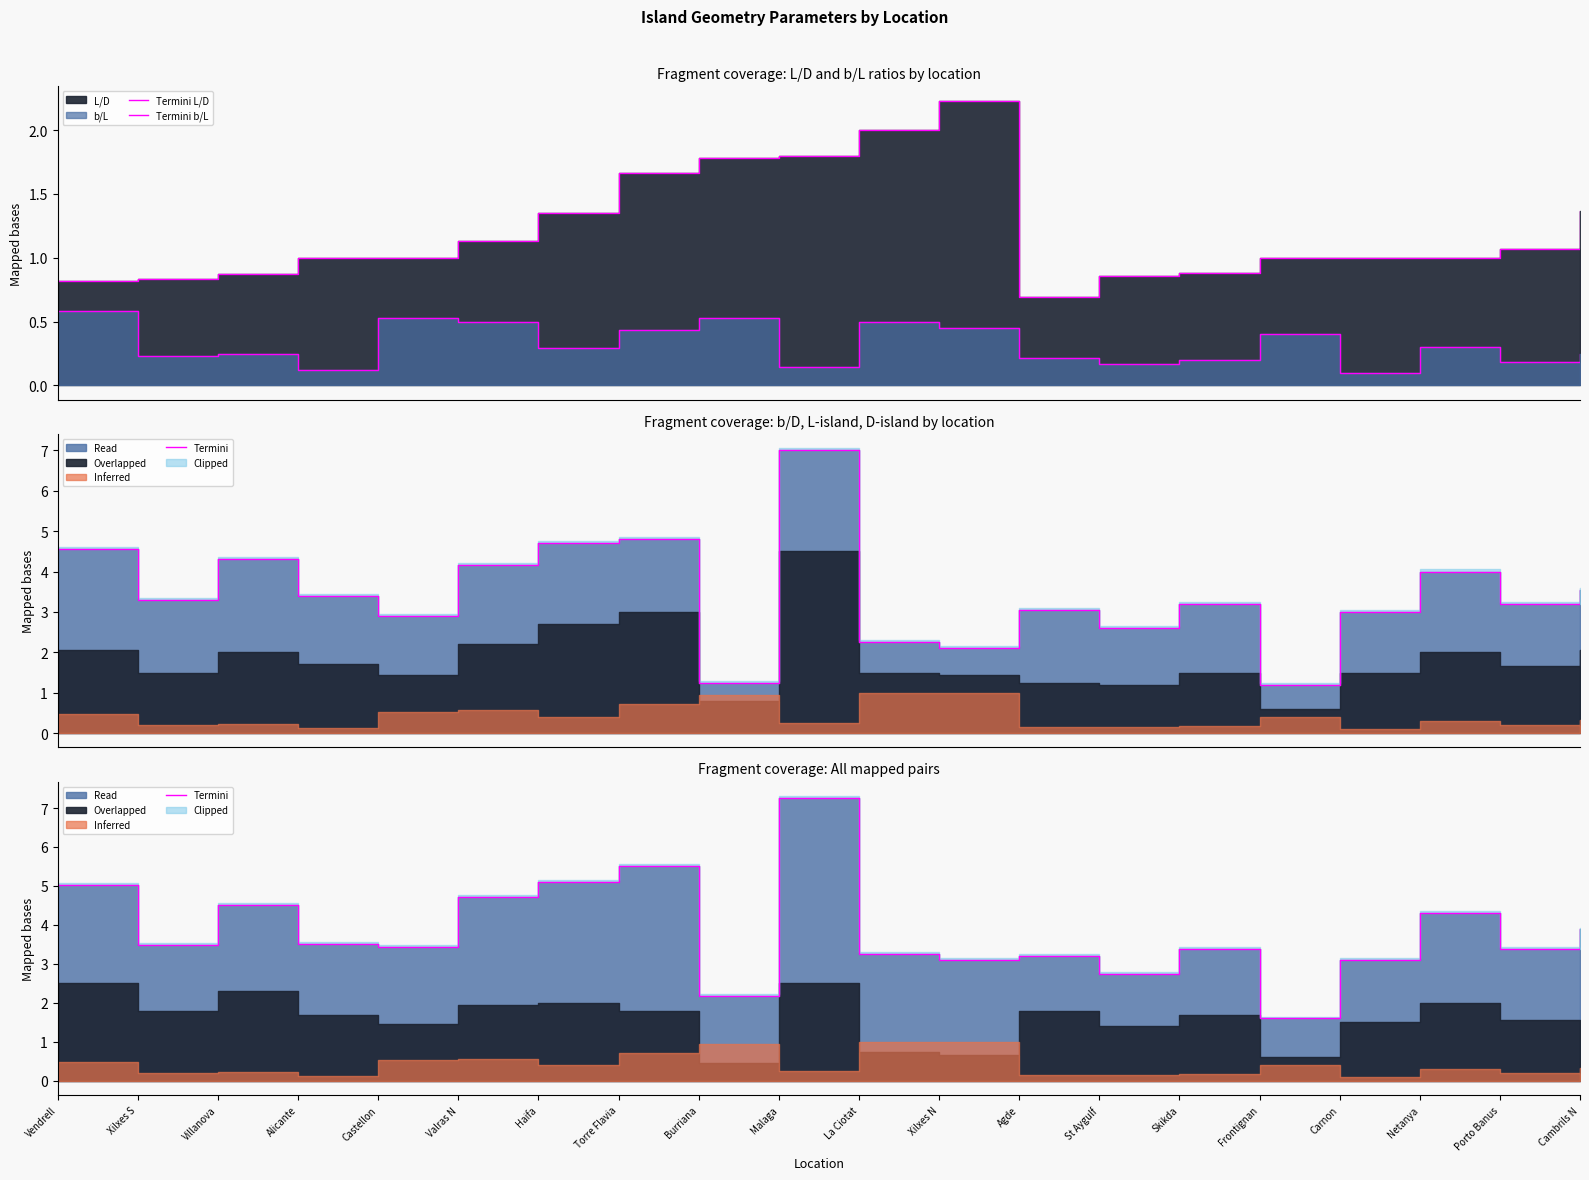

The value of Termini b/L at Castellon is 0.5. True or false?

True